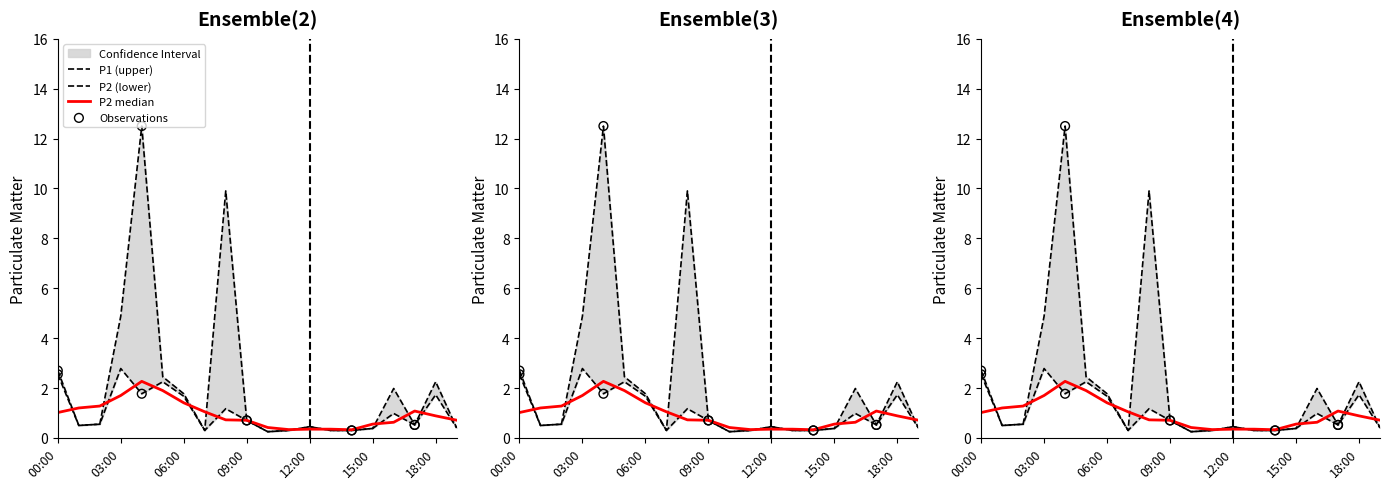

Which series has the largest total across all categories?

P1